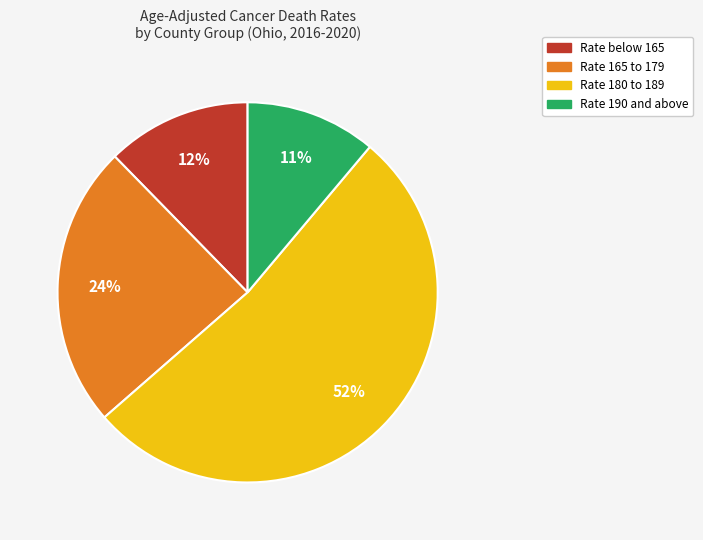

Is there any slice that represents more than half of the pie?

Yes